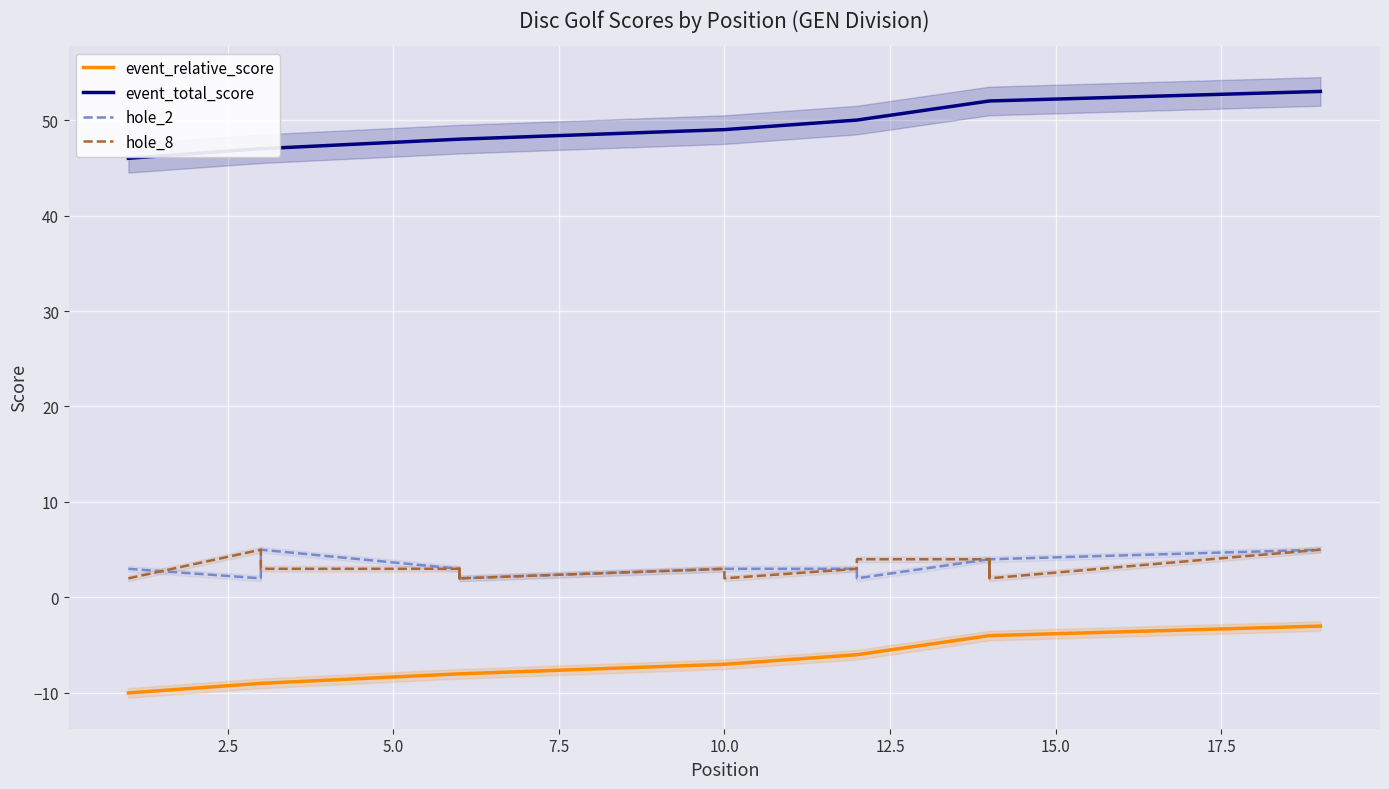

What is the average value of the hole_8 series?

3